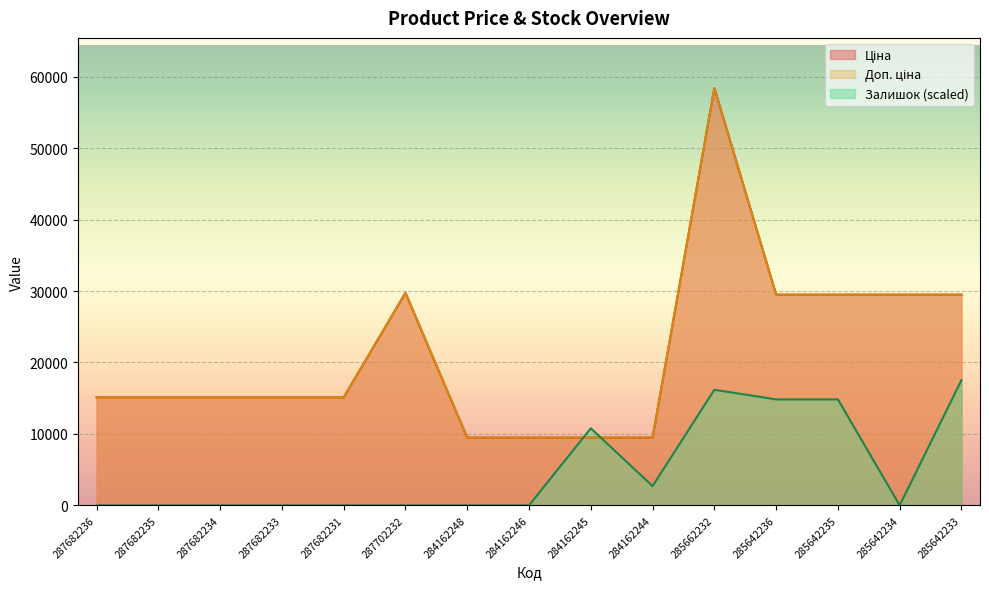

True or false: Доп. ціна and Ціна intersect in this chart.

False